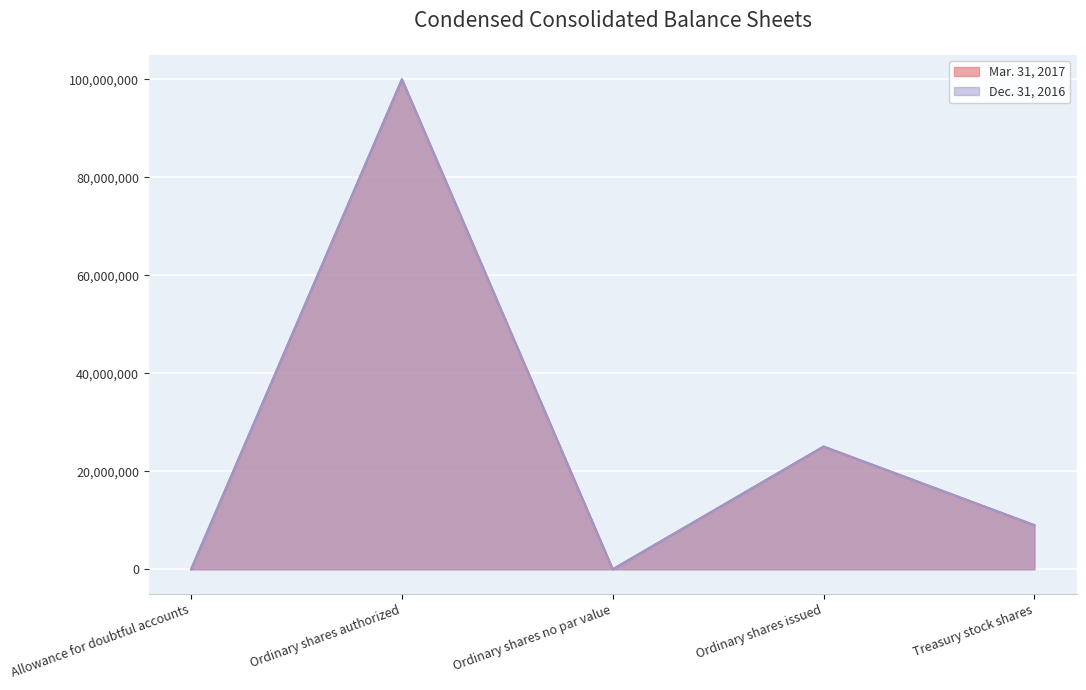

Is the value of Dec. 31, 2016 at Ordinary shares no par value greater than the value of Mar. 31, 2017 at Ordinary shares no par value?

No